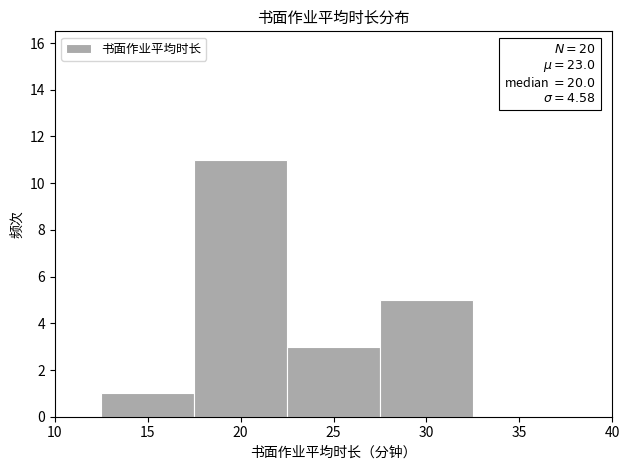

Over which range of the x-axis is the bar tallest?

17.5 to 22.5